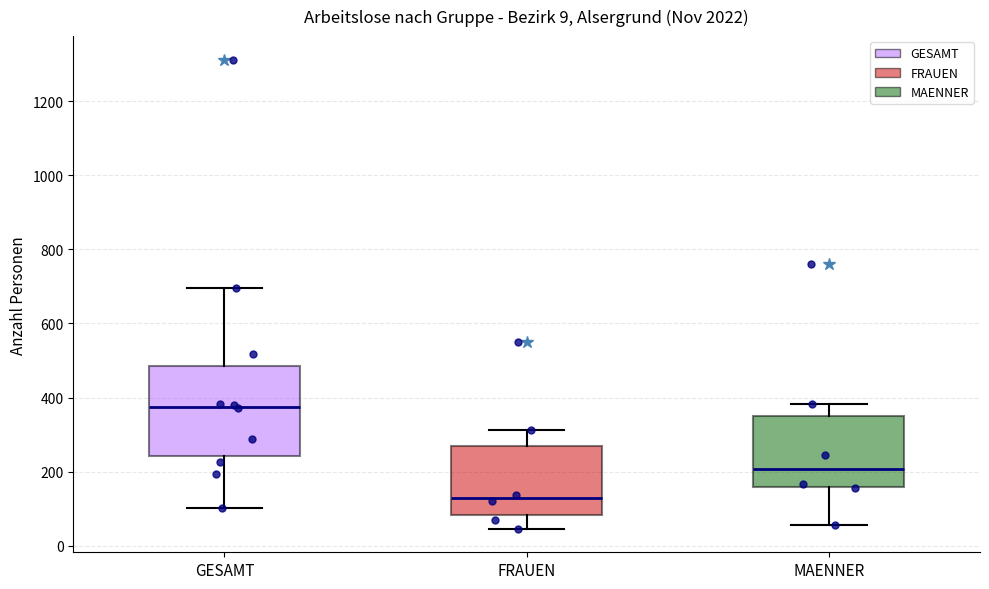

Which box's median line is the highest?

GESAMT